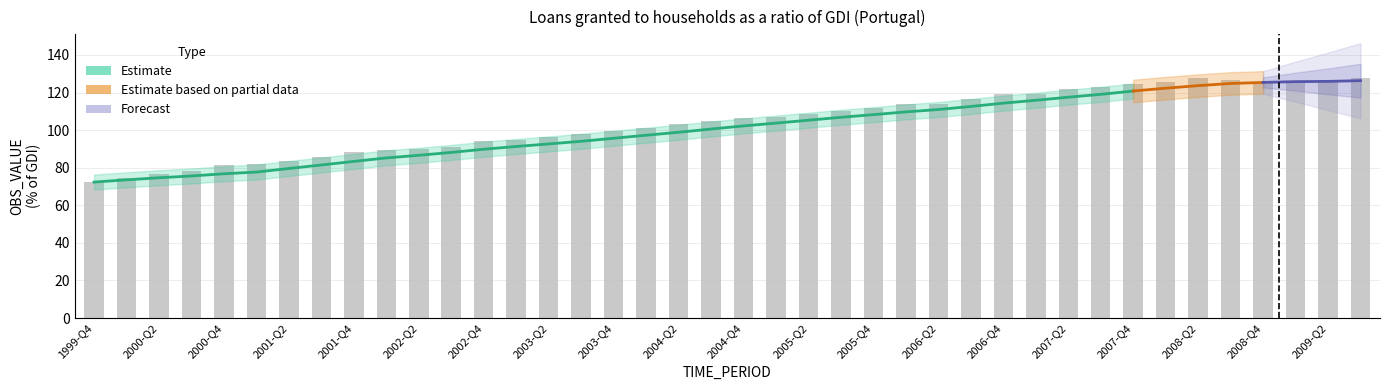

Approximately how many times larger is the value at 2000-Q4 compared to 2009-Q2?

0.6